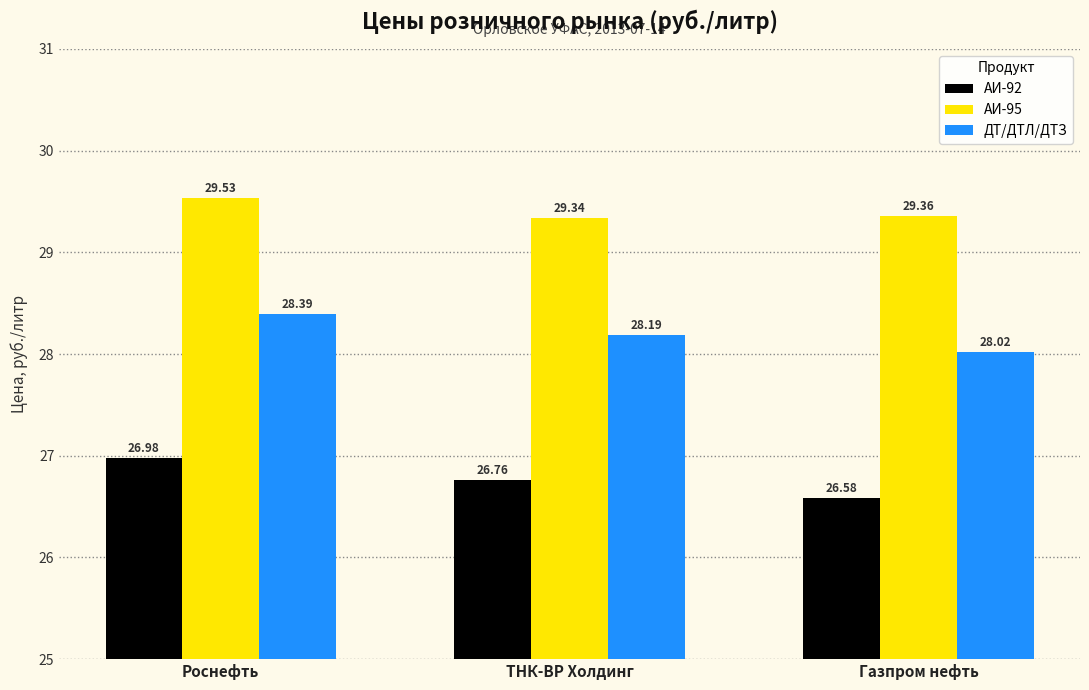

Reading right to left, transcribe all the data shown in this chart.

АИ-92: 26.6	26.8	27.0
АИ-95: 29.4	29.3	29.5
ДТ/ДТЛ/ДТЗ: 28.0	28.2	28.4